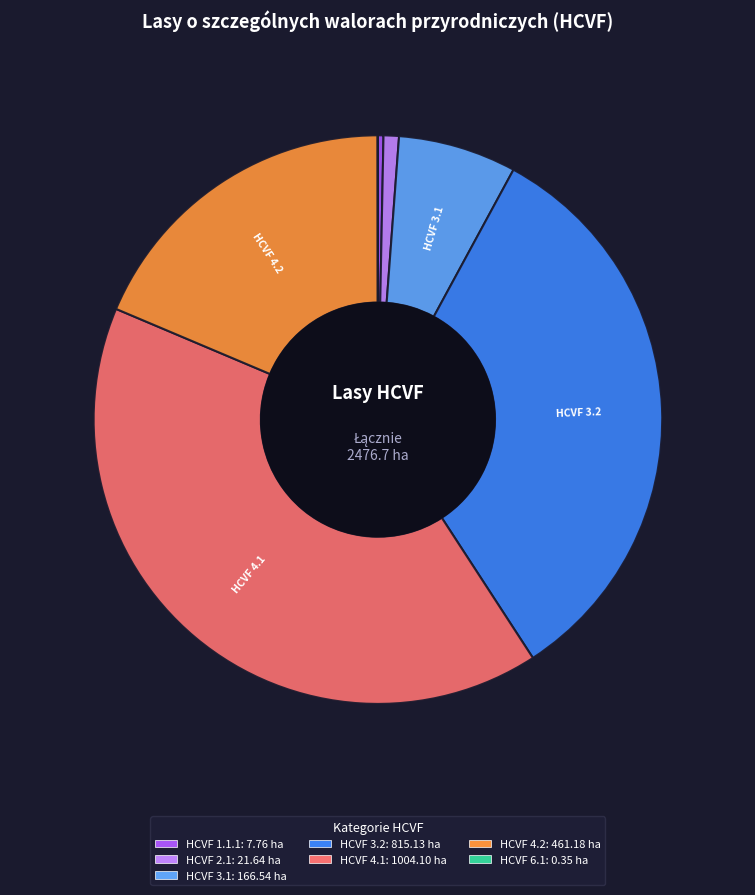

Does any single category account for the majority?

No